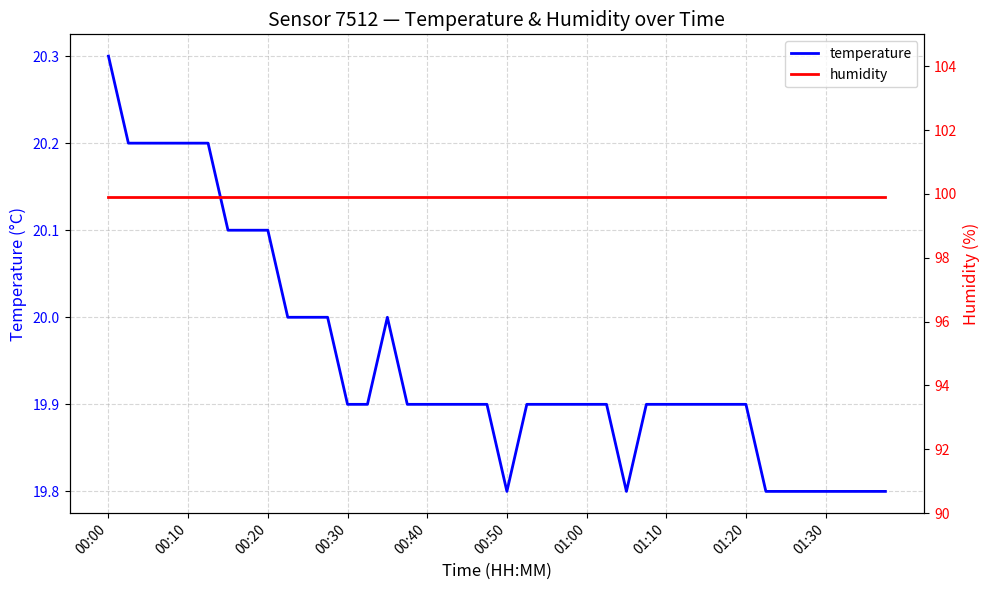

True or false: humidity and temperature cross at least once.

False